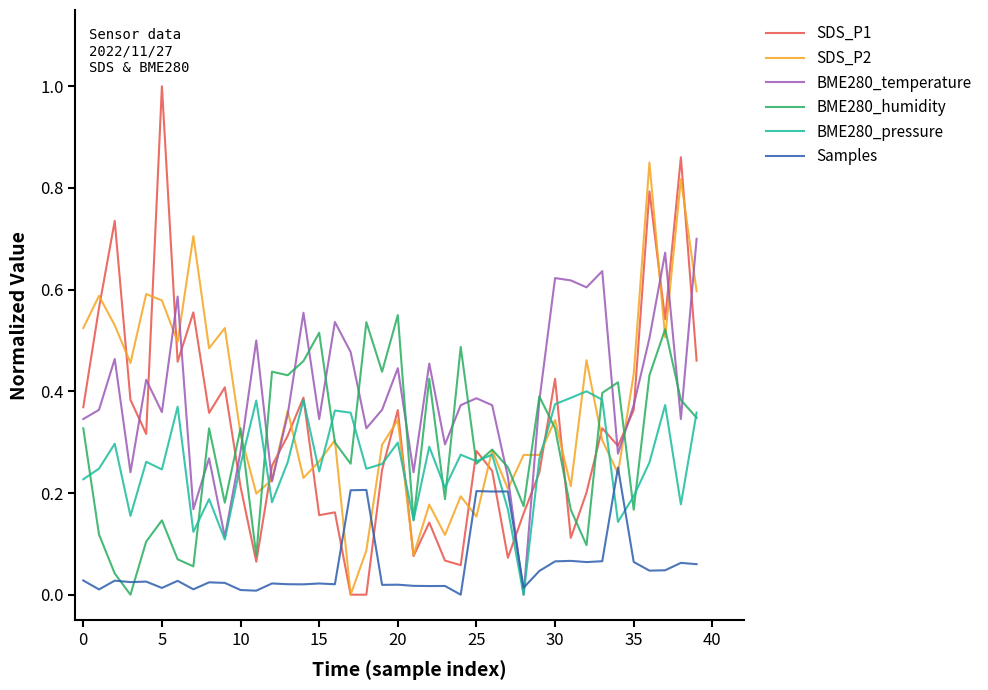

Which series has the largest total across all categories?

BME280_temperature